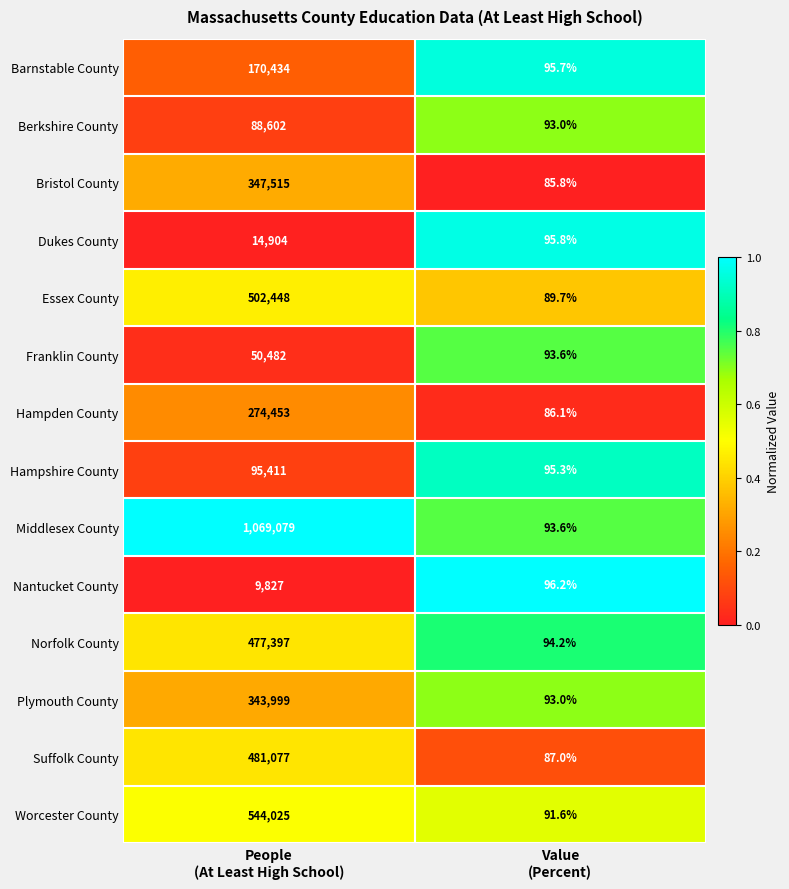

Which series has the largest total across all categories?

Middlesex County